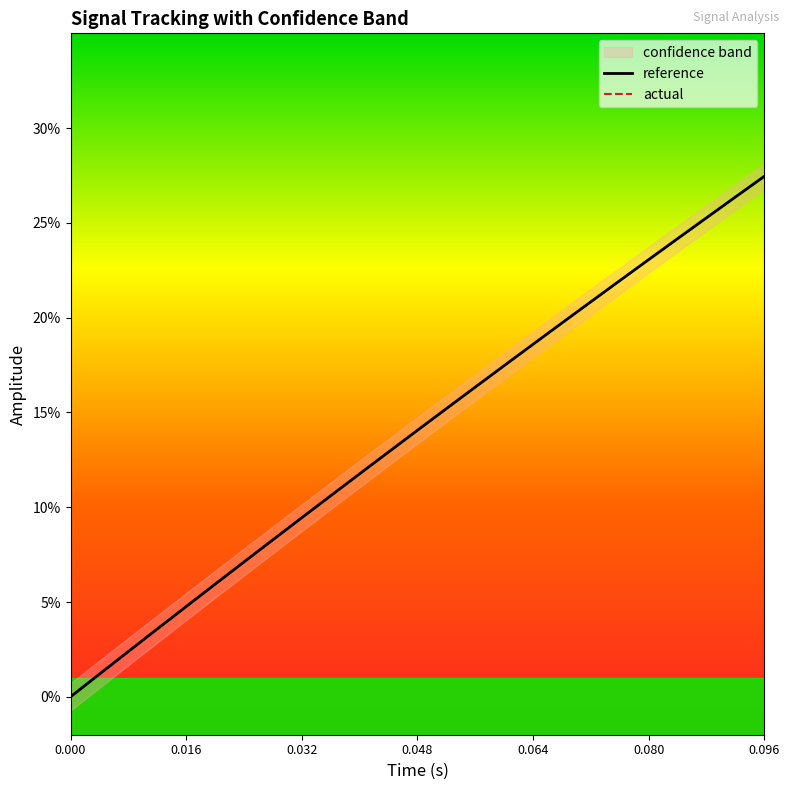

Rank the series by their average value, from lowest to highest.

reference, actual